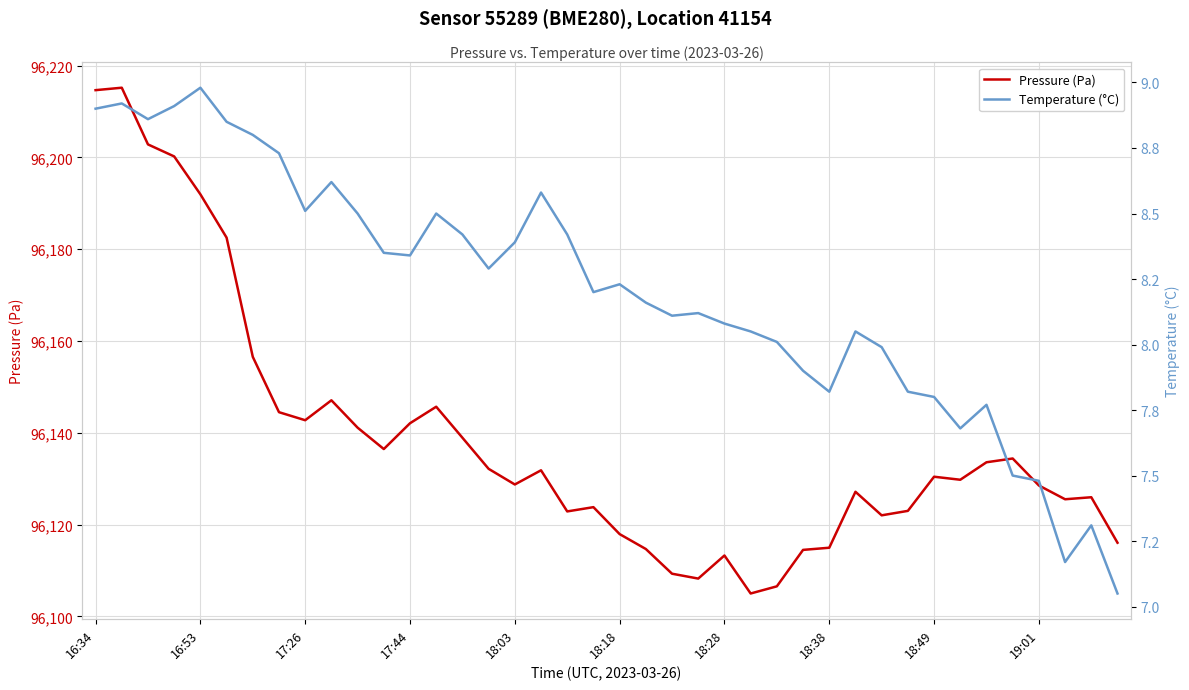

What is the greatest value displayed?

96215.2